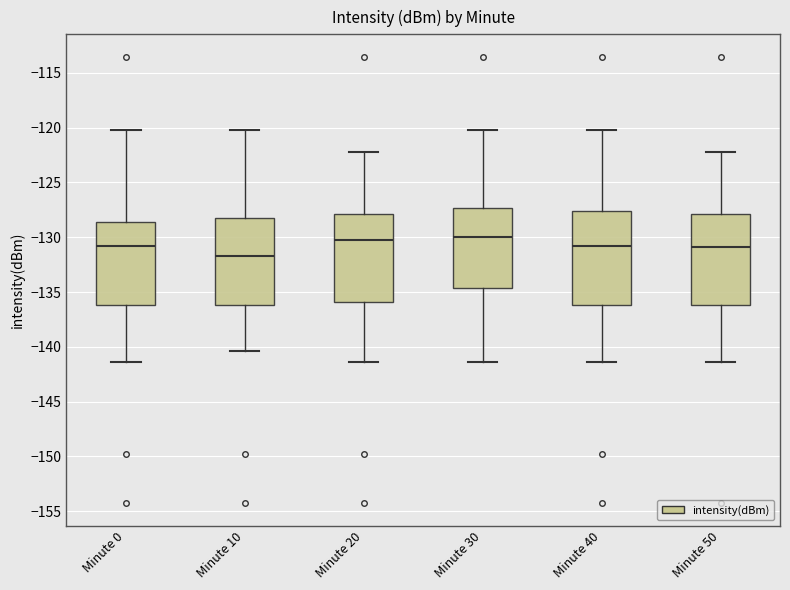

Which box's median line is the lowest?

Minute 10